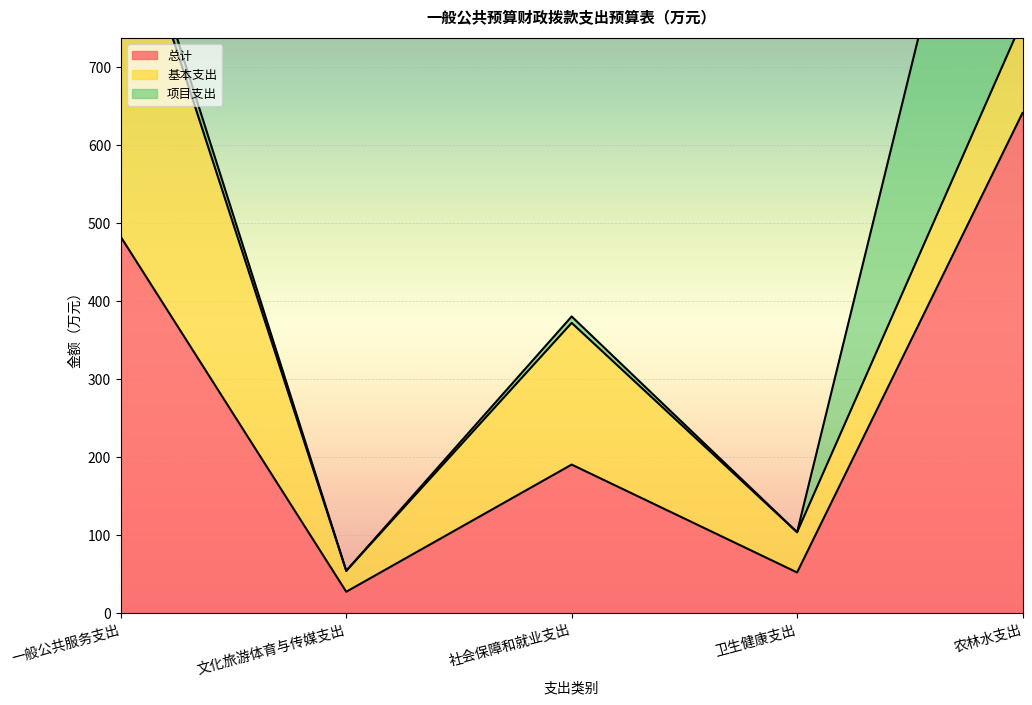

What is the label of the 3rd point from the left?

社会保障和就业支出